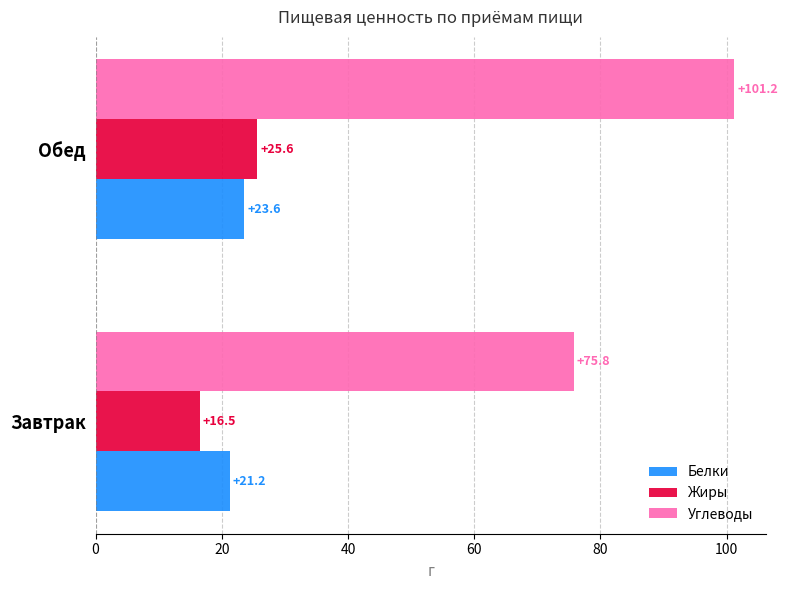

How many values in the Белки series are below 23?

1